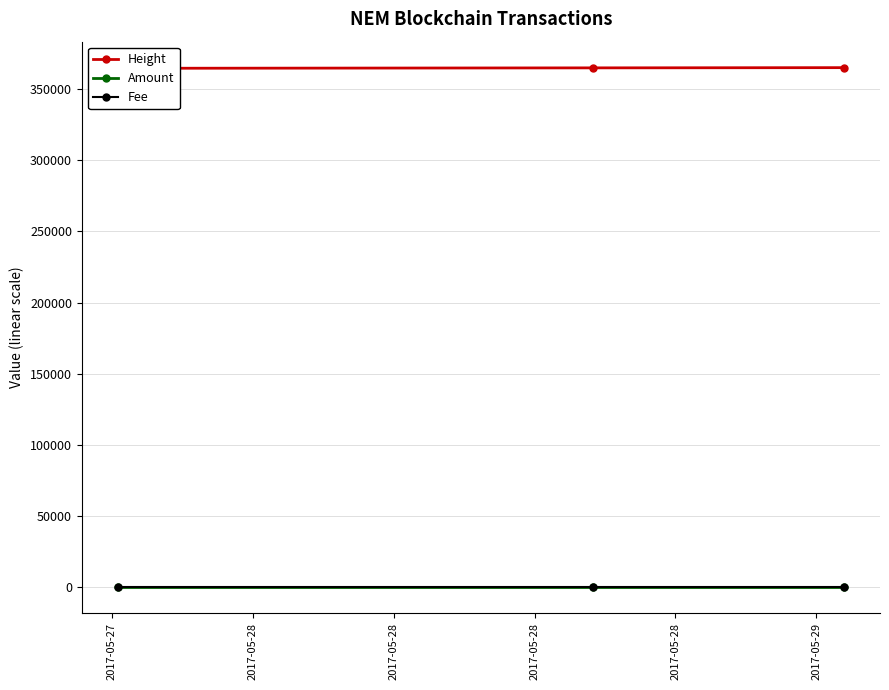

How many Height values are between 364623 and 365085?

3